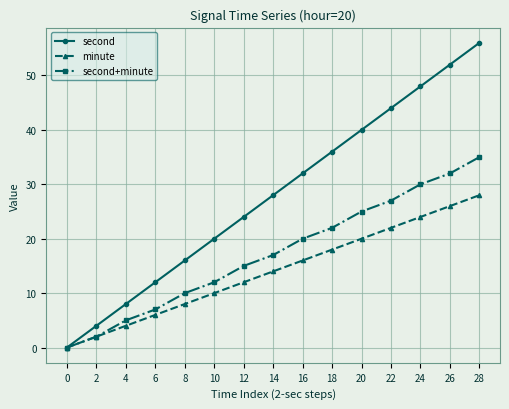

Is this an area chart (filled region under the line)?

No